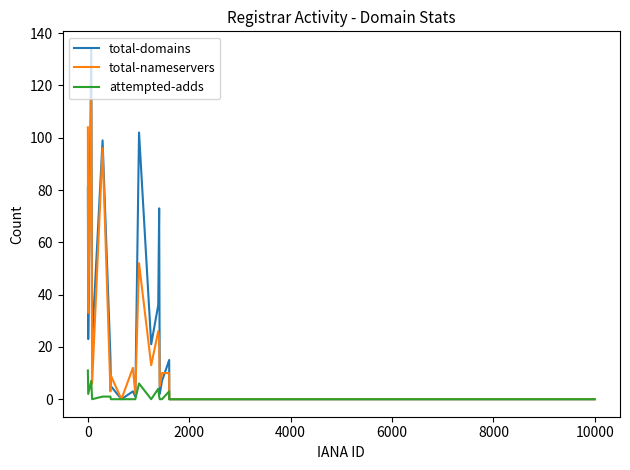

Rank the series by their maximum value, from lowest to highest.

attempted-adds, total-nameservers, total-domains